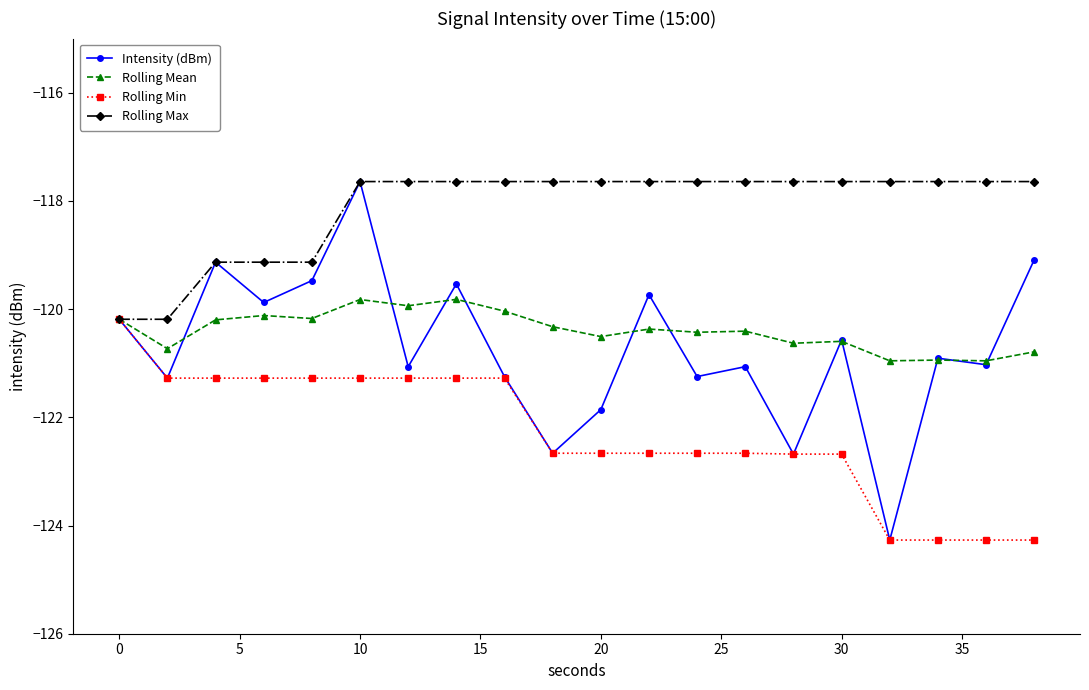

Which series has the largest range (max minus min)?

Intensity (dBm)